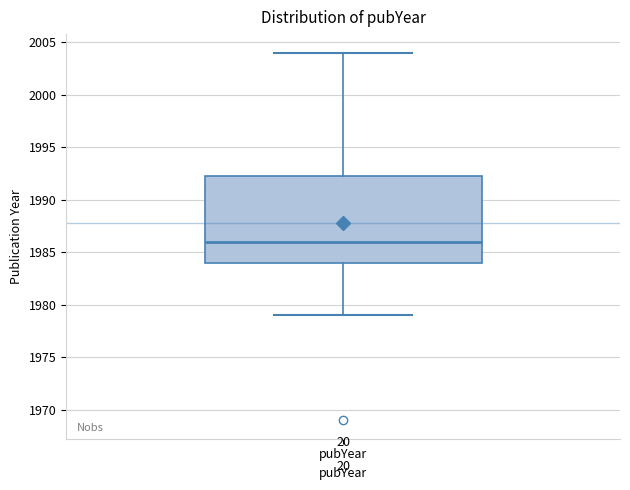

Transcribe this box plot: give where the median line is, the range the box spans, and where the two whiskers end, as read against the y-axis. The values are not printed on the chart, so give them approximately, as read against the axis.

median 1986.0, box 1984.0 to 1992.5, whiskers 1979.0 to 2004.0